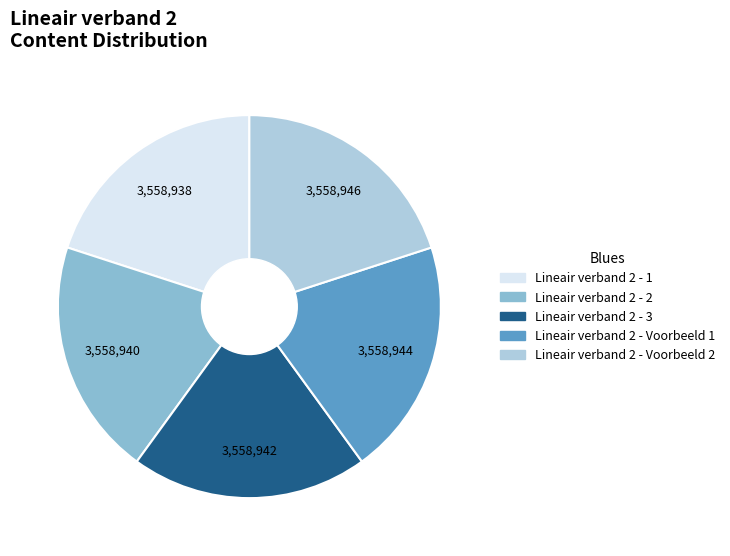

The Lineair verband 2 - 2 slice represents 9% of the pie. True or false?

False